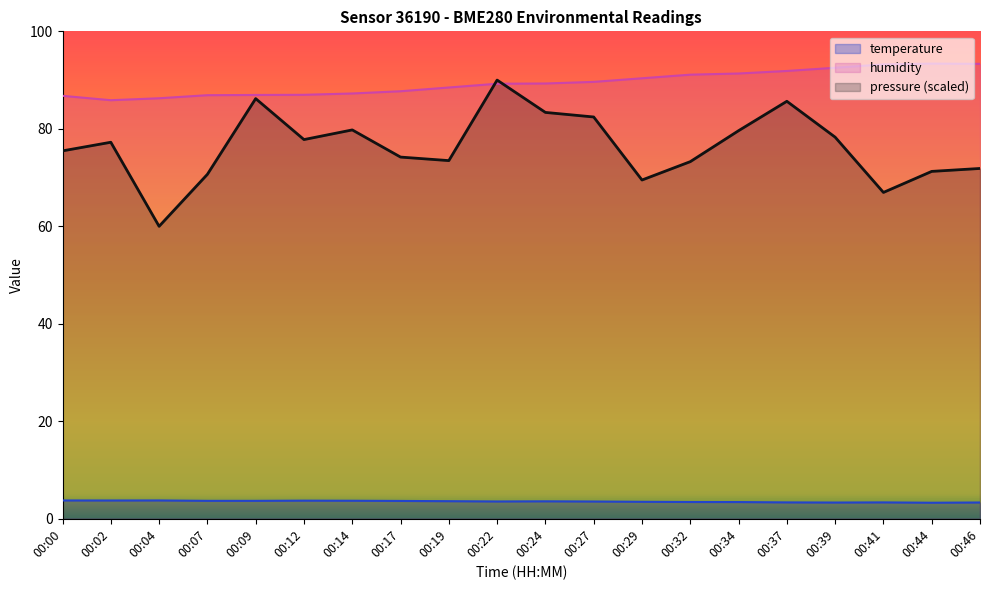

The value of pressure_norm at 00:19 is 73.5. True or false?

True